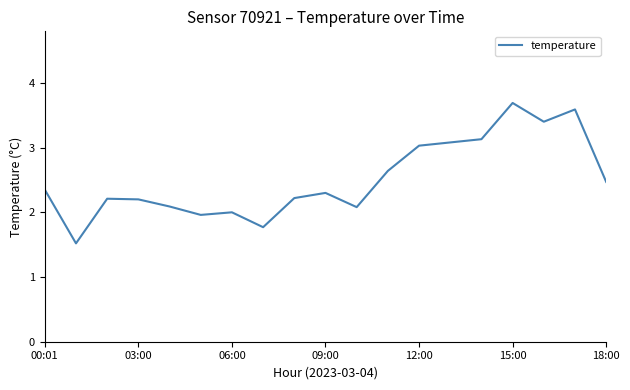

What is the greatest value displayed?

3.7